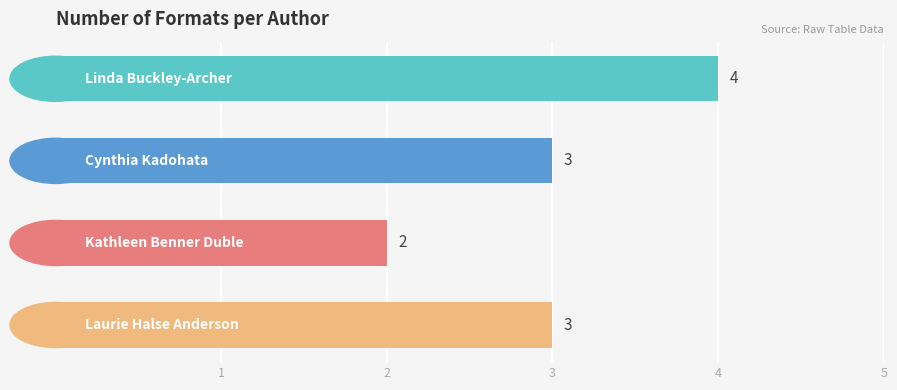

What is the value of the 3rd bar from the top?

2